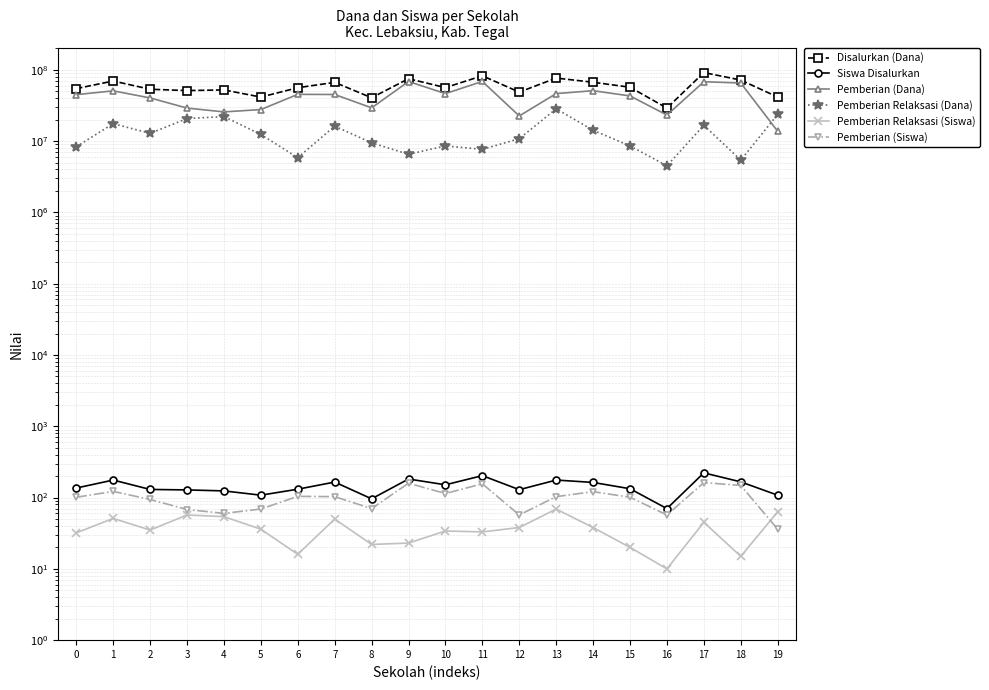

Between 11 and 16, which series saw the biggest shift?

Disalurkan (Dana)